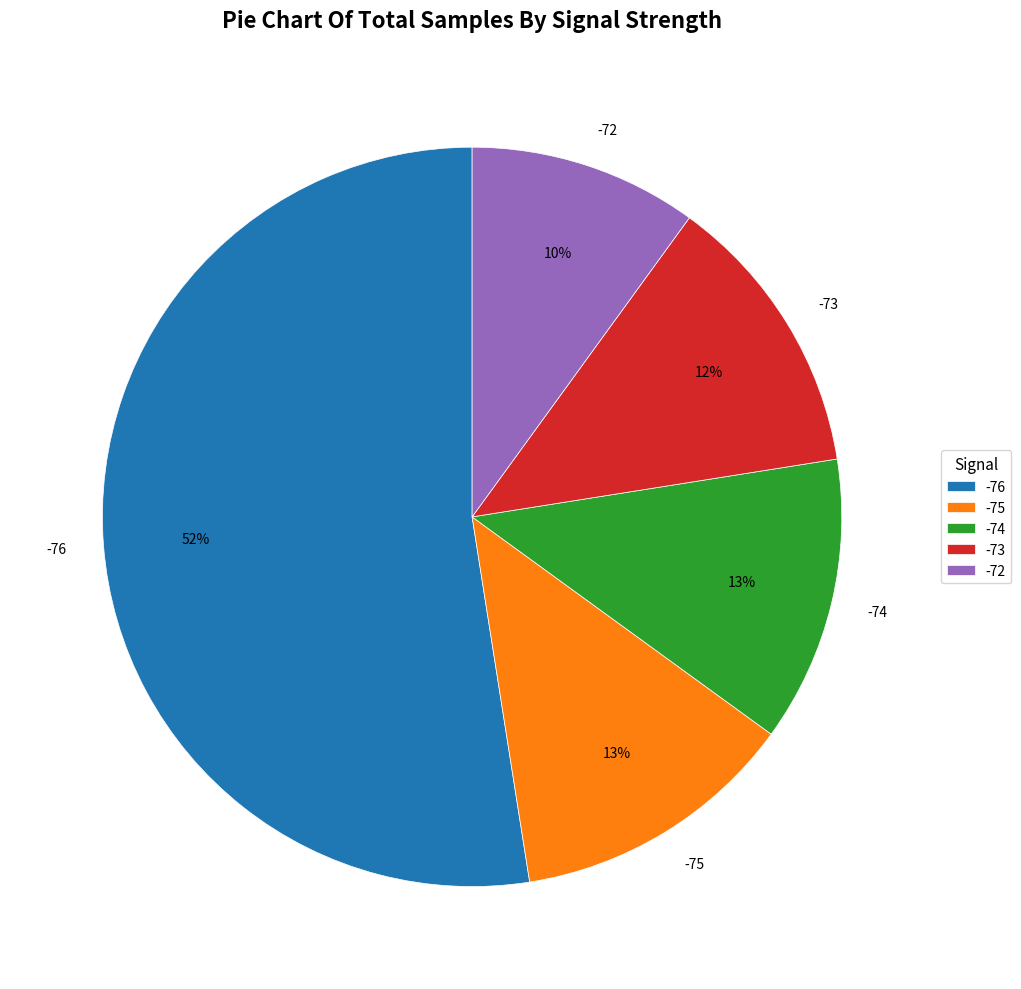

To the nearest percent, what is the average slice percentage?

20%